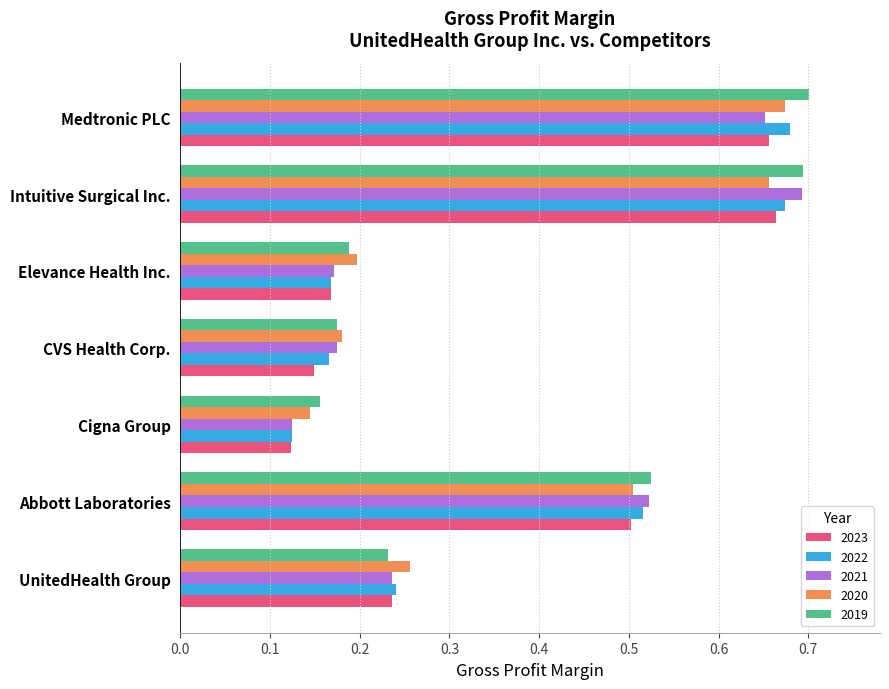

Is the value of 2021 at Intuitive Surgical Inc. greater than the value of 2023 at Elevance Health Inc.?

Yes